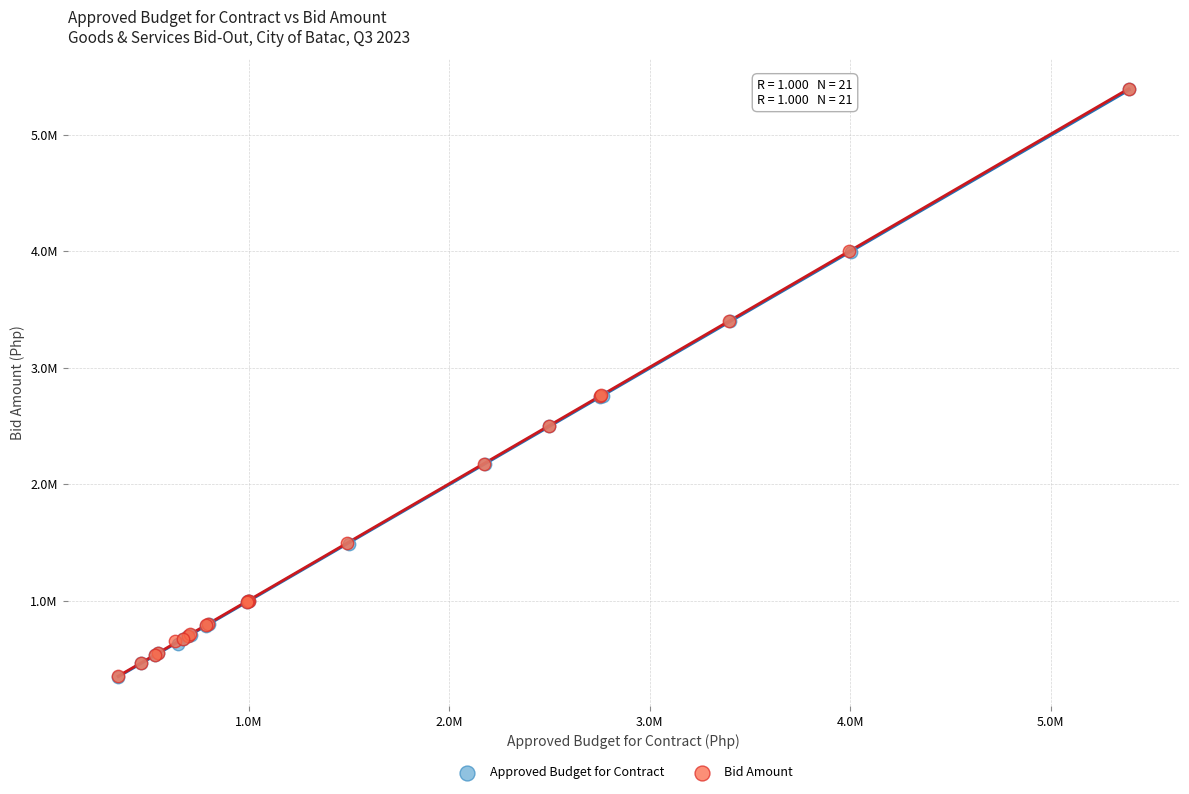

Which series has the largest Y range (max minus min)?

Bid Amount